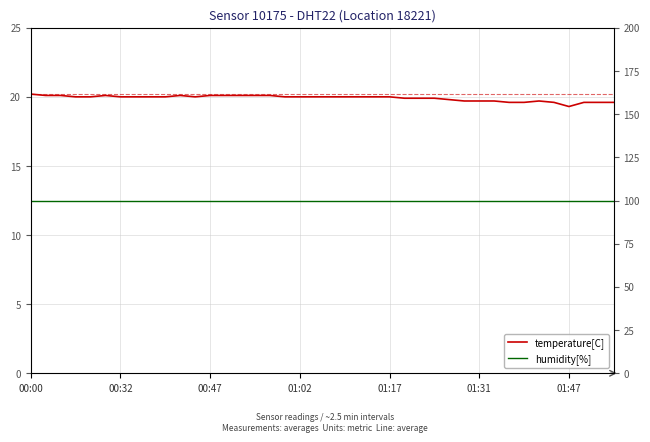

The value of temperature[C] at 13 is 27.9. True or false?

False